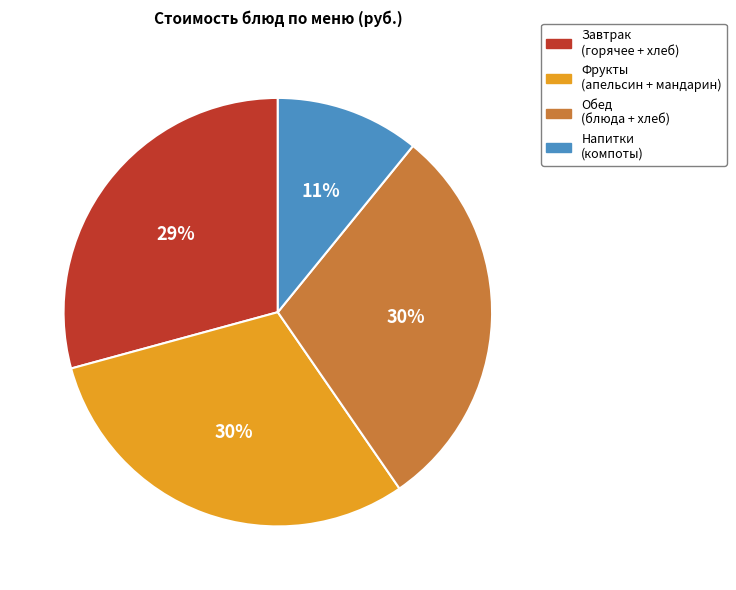

Do Завтрак (горячее + хлеб) and Обед (блюда + хлеб) together represent more than half of the pie?

Yes